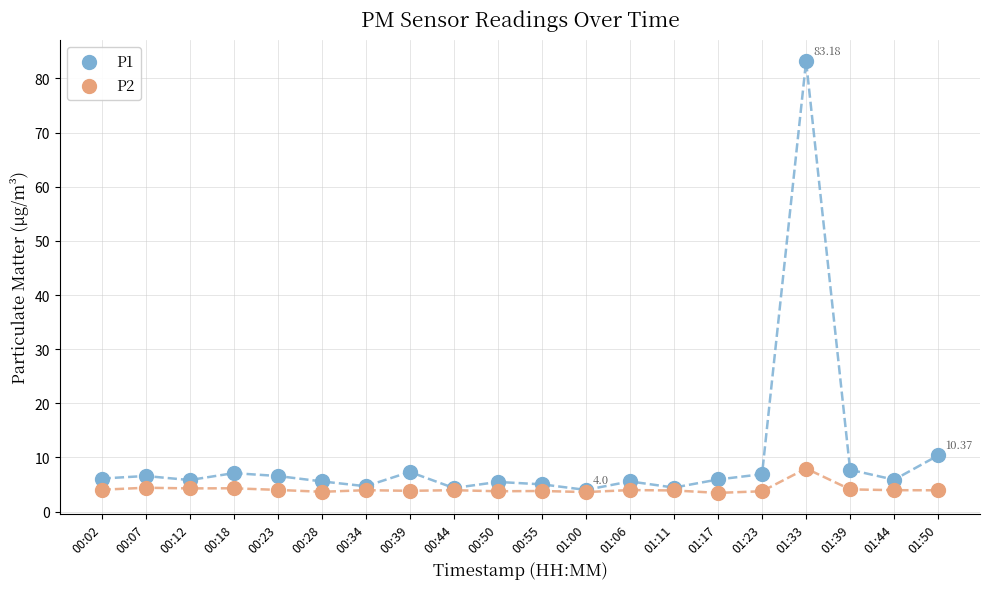

What are all the series names shown in the legend?

P1, P2